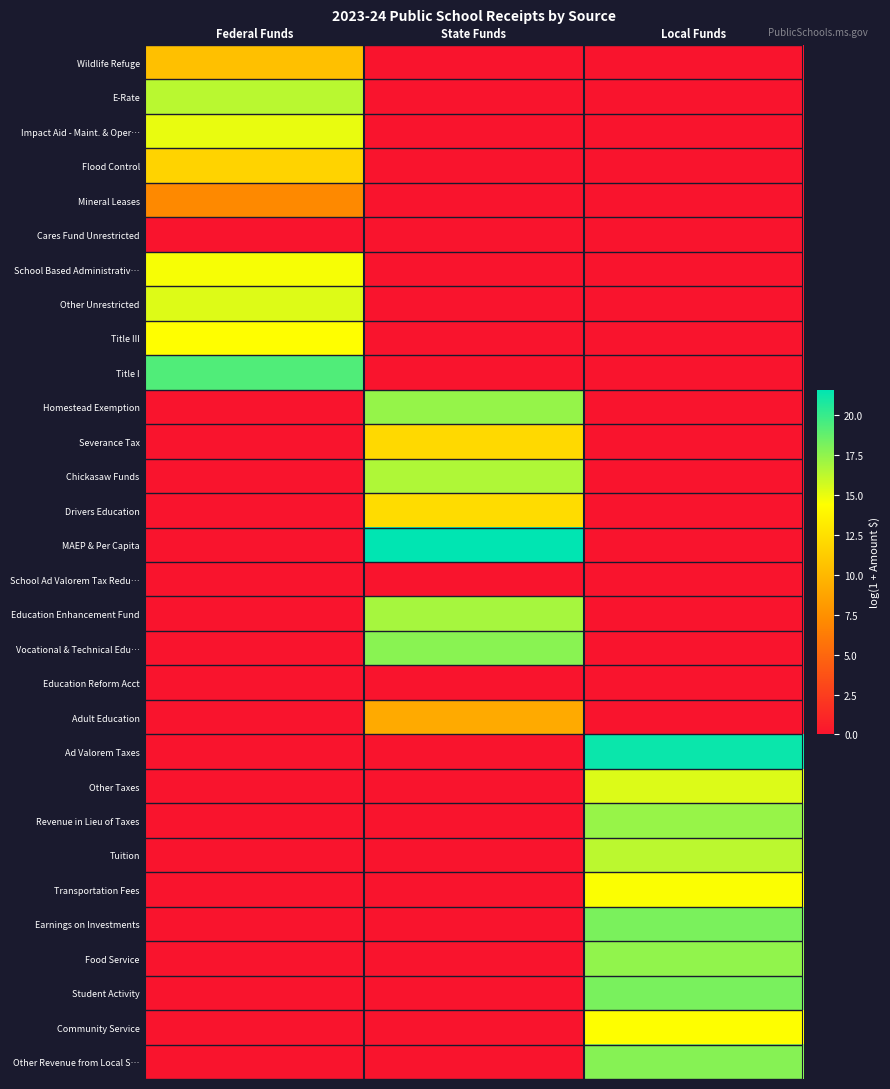

How many categories are shown in the chart?

3